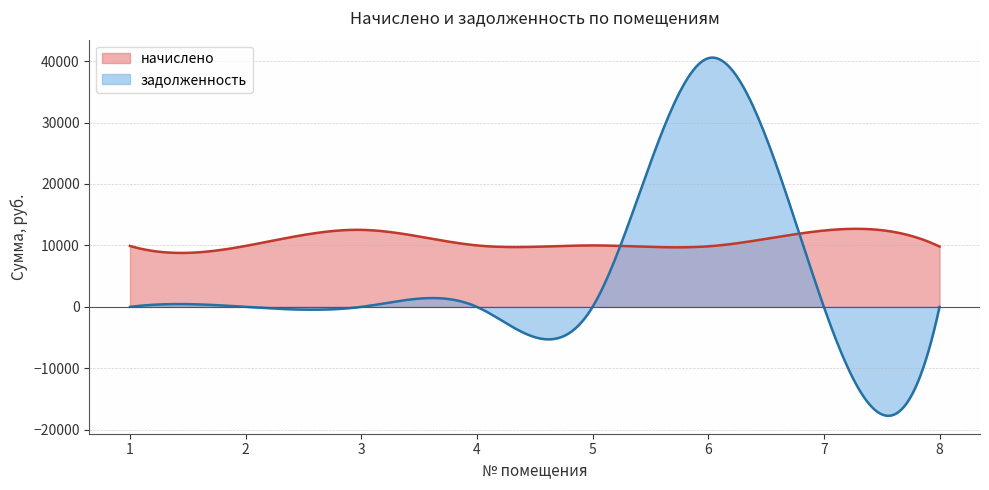

Reading left to right, what are all the values shown in this chart?

начислено: 1=9919.4	2=9919.4	3=12535.9	4=10002.2	5=10002.2	6=9853.2	7=12420.0	8=9820.2
задолженность: 1=0.0	2=0.0	3=0.0	4=0.0	5=0.0	6=40468.0	7=0.0	8=0.0